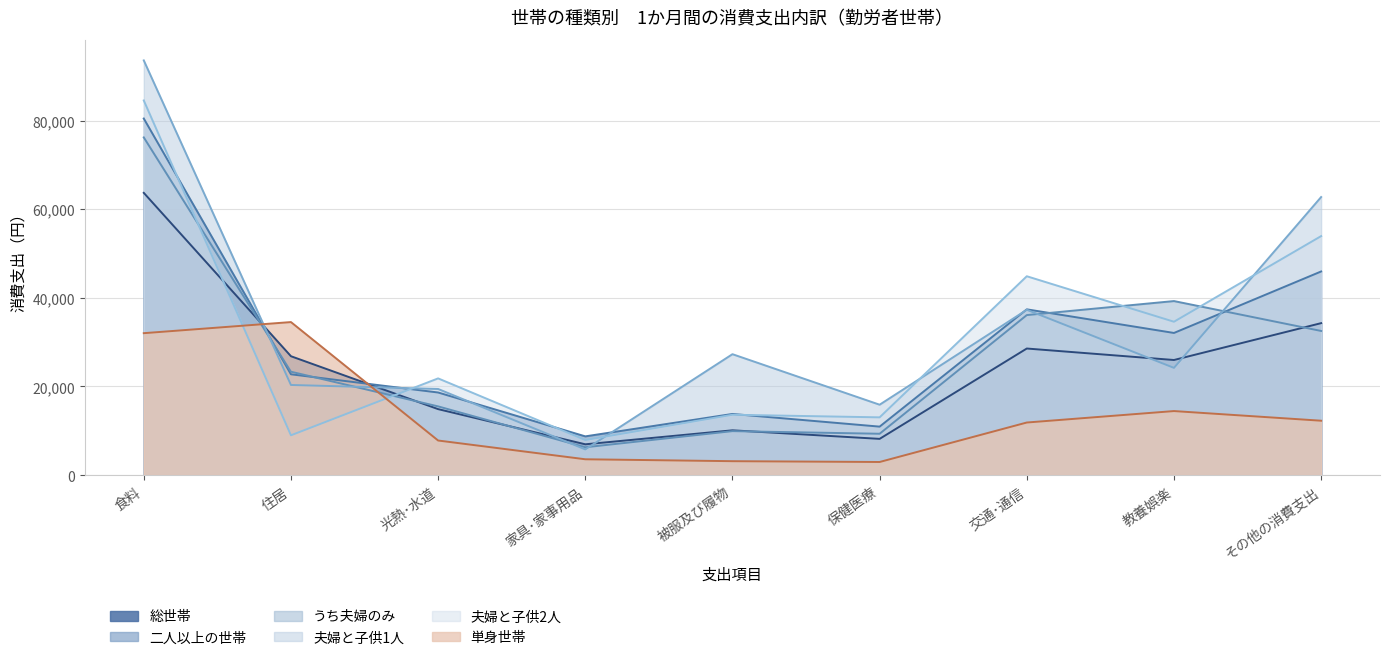

Where is the first local maximum for うち夫婦のみ?

被服及び履物